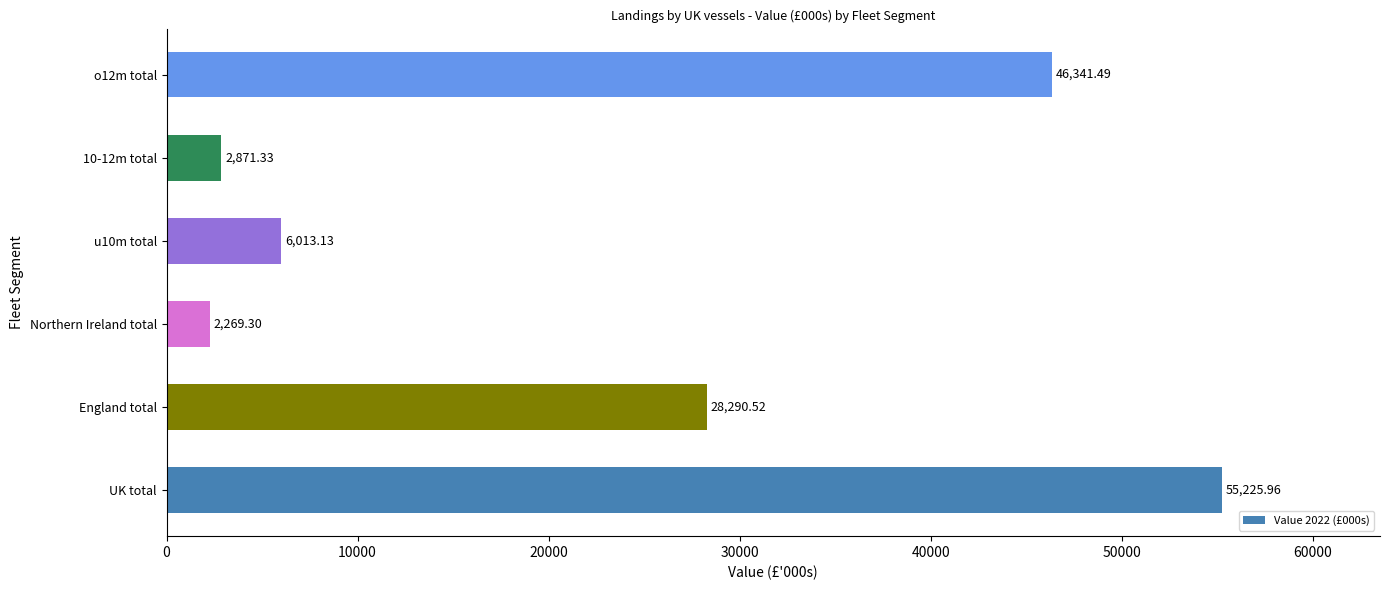

Between o12m total and 10-12m total, which is larger?

o12m total